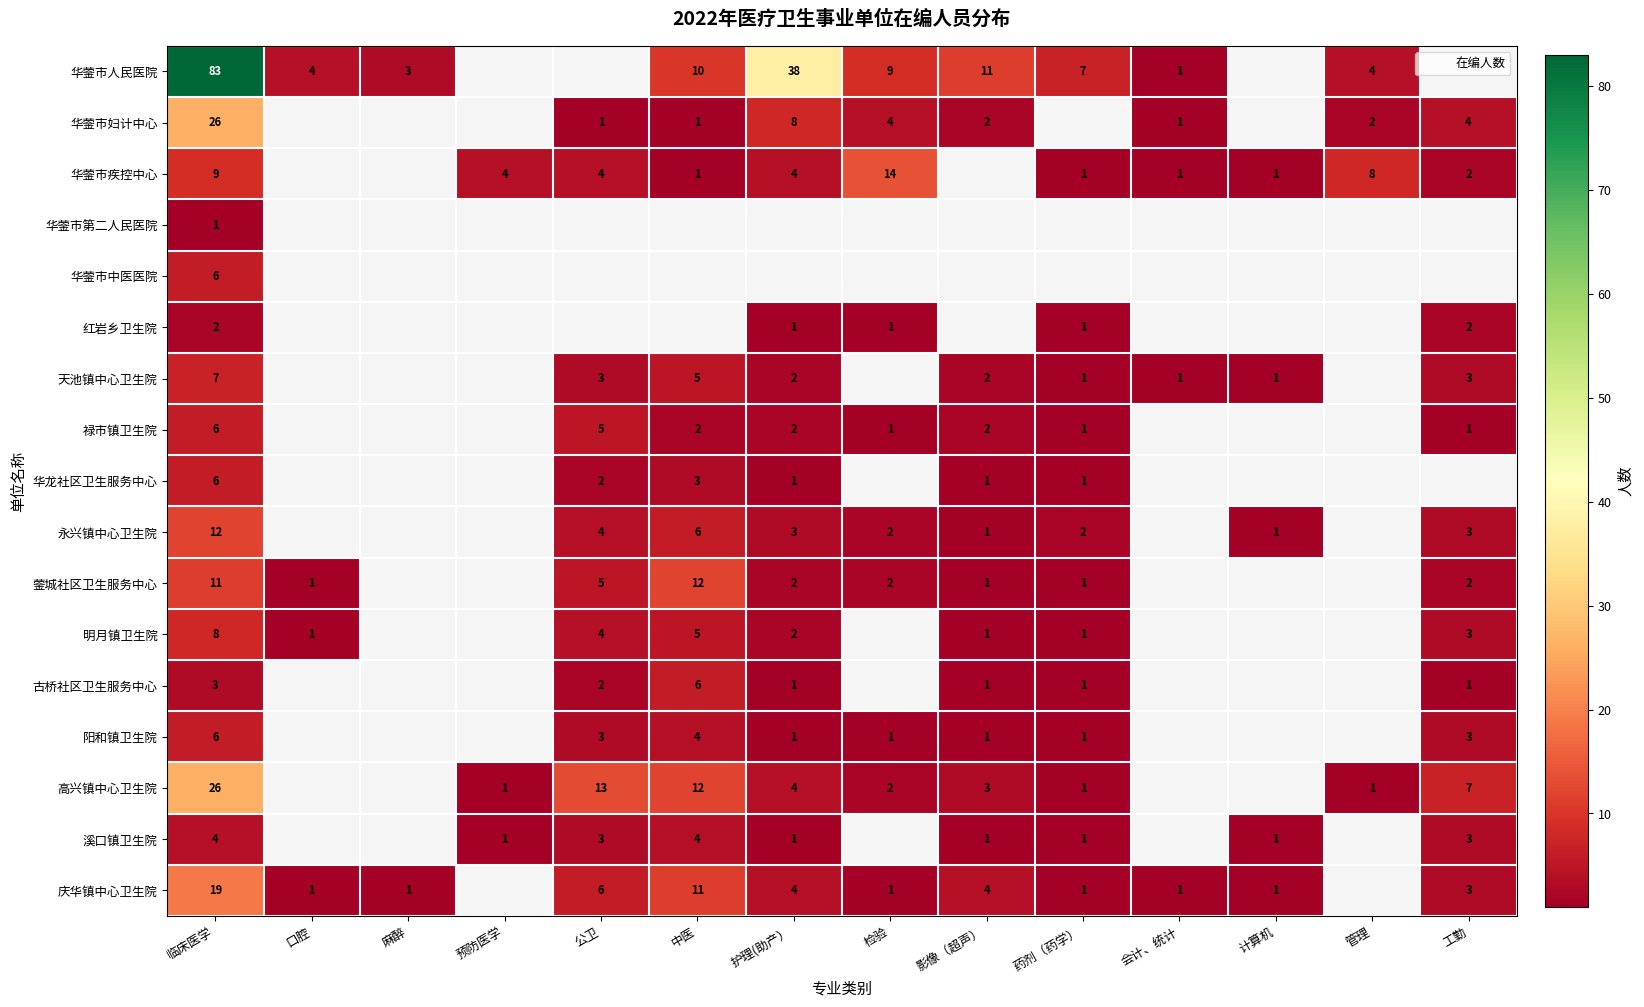

Between 计算机 and 麻醉, which is larger?

麻醉